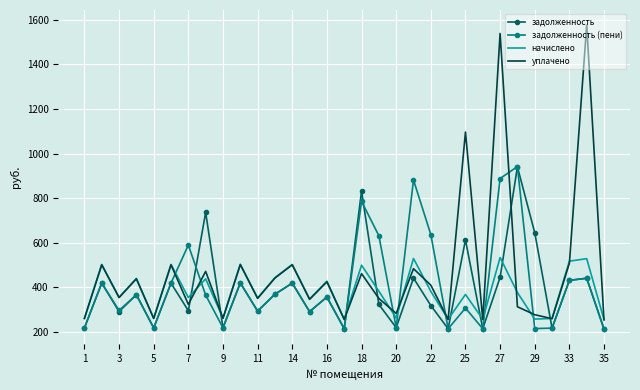

True or false: задолженность (пени) and уплачено cross at least once.

True